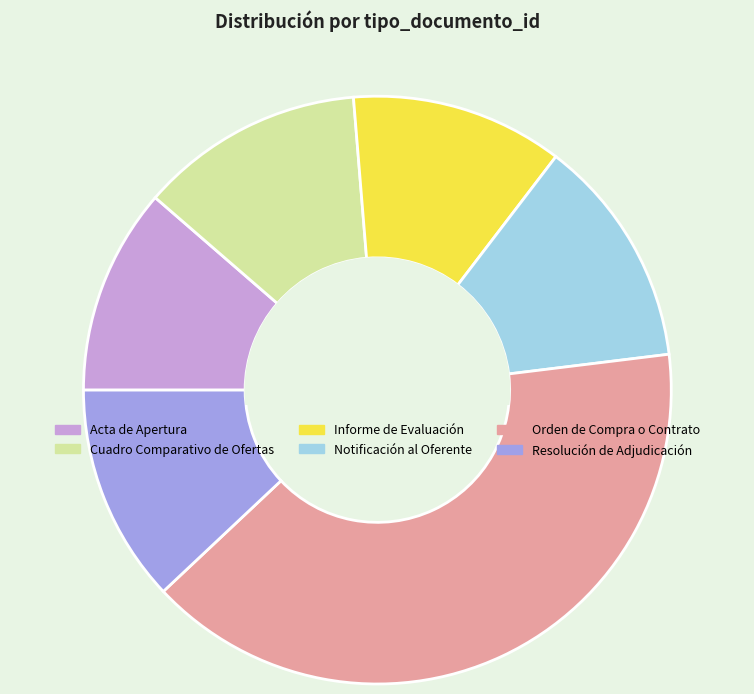

Does Notificación al Oferente represent more than half of the total?

No